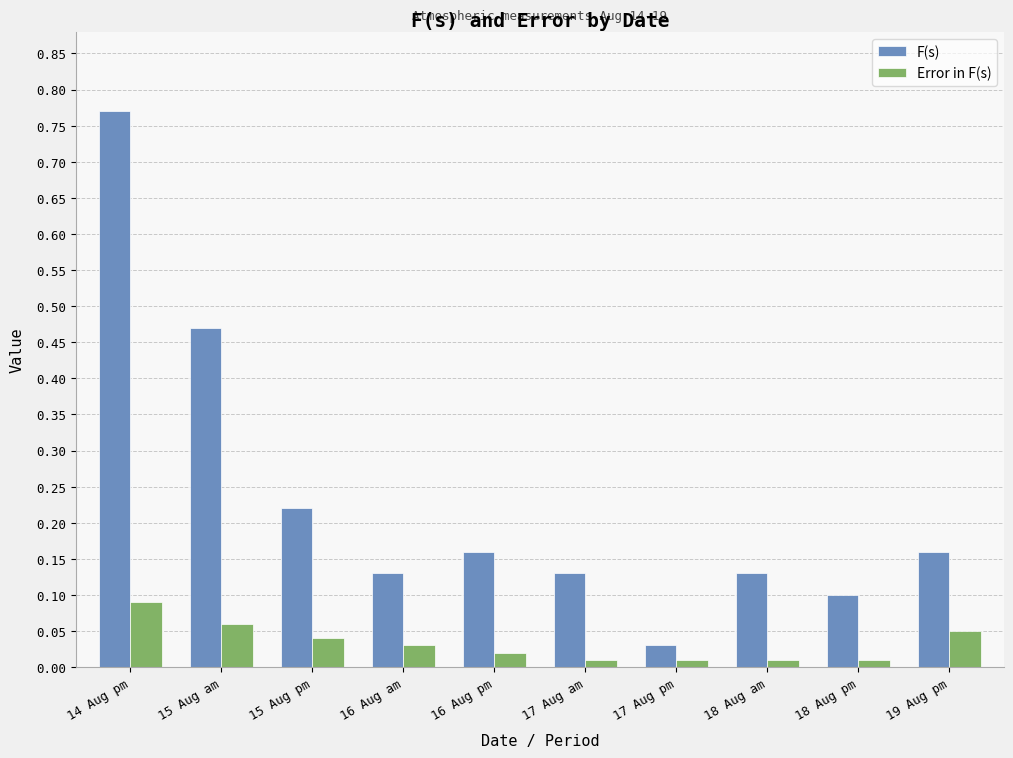

Is the value of F(s) at 17 Aug pm greater than the value of Error in F(s) at 17 Aug am?

Yes